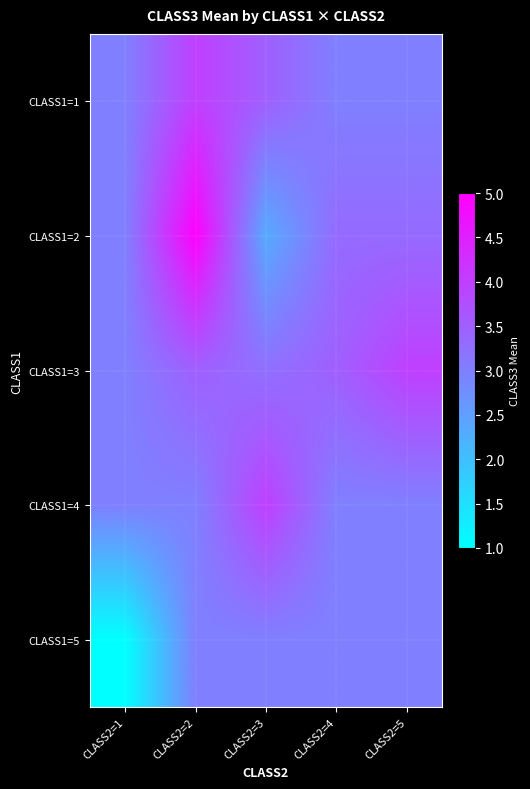

At how many categories does at least one series exceed 1?

5